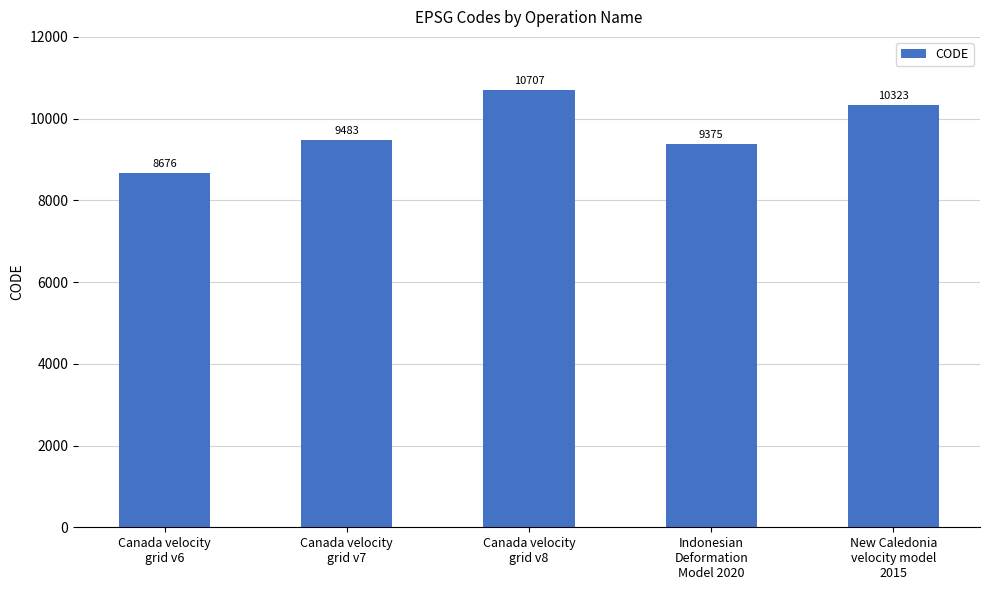

What is the average value?

9713